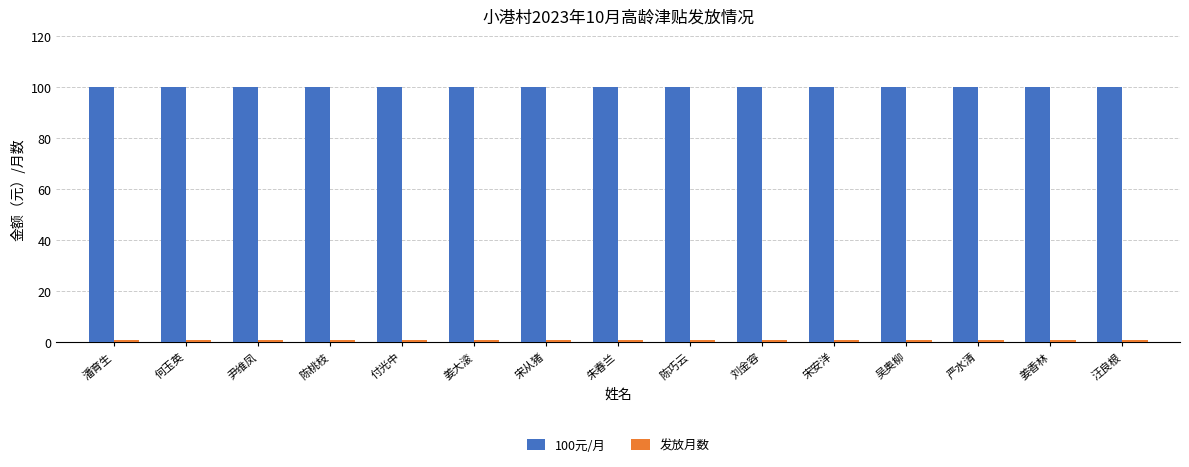

Which series has the largest total across all categories?

100元/月